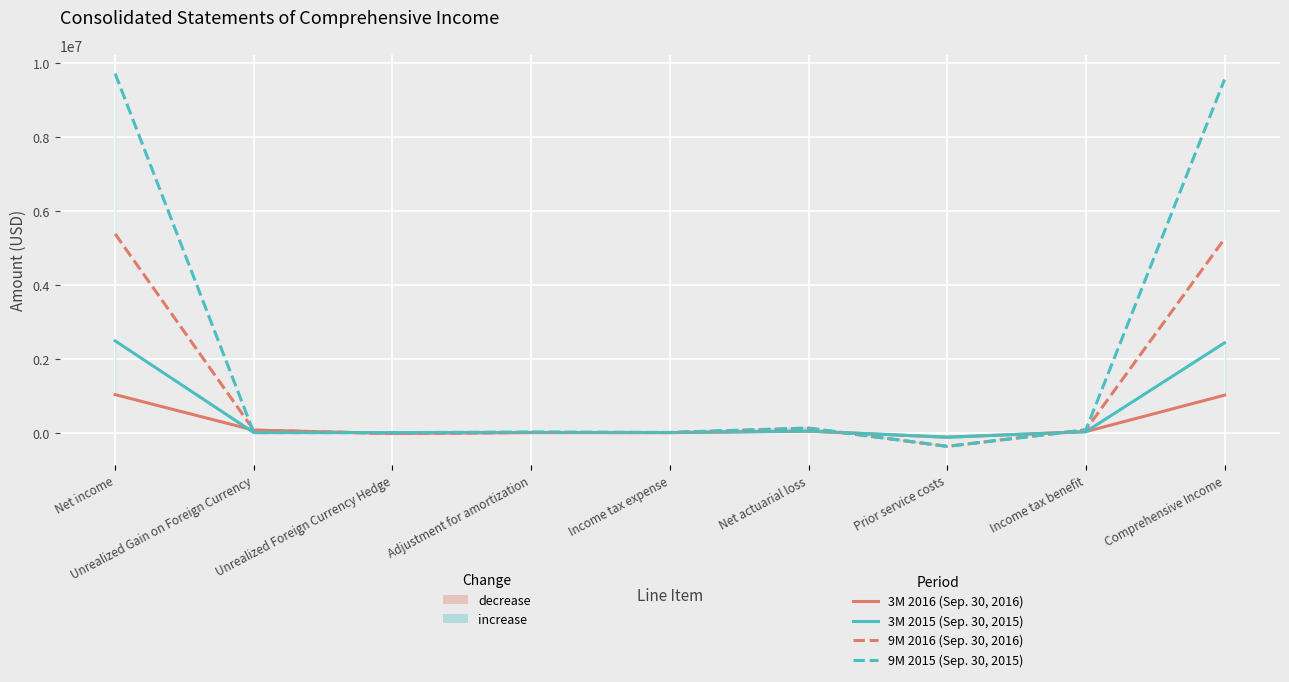

What is the label of the 8th point from the left?

Income tax benefit